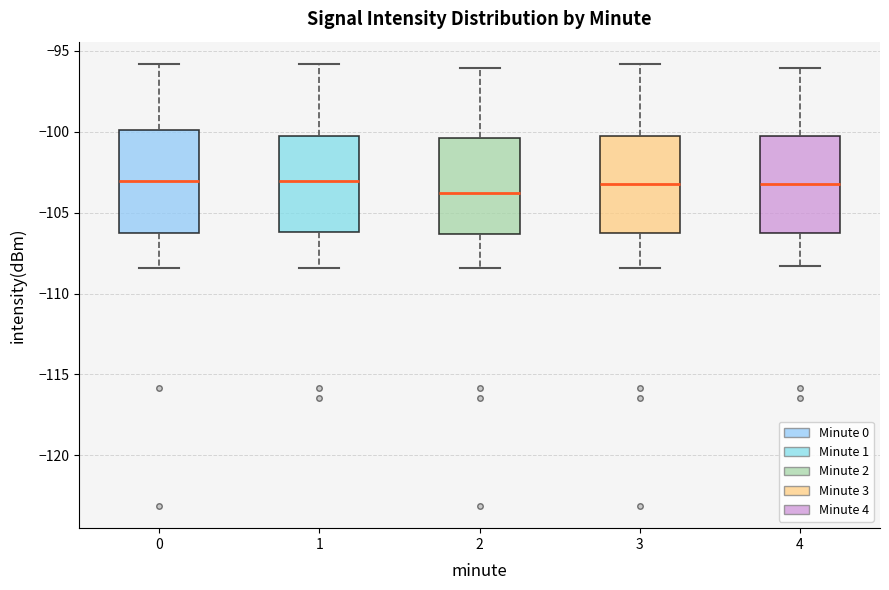

Reading left to right, read every box against the y-axis: the position of its median line, the range the box covers, and the ends of its whiskers. The values are not printed on the chart, so give them approximately, as read against the axis.

0: median -103.0, box -106.0 to -100.0, whiskers -108.5 to -96.0
1: median -103.0, box -106.0 to -100.0, whiskers -108.5 to -96.0
2: median -104.0, box -106.5 to -100.5, whiskers -108.5 to -96.0
3: median -103.5, box -106.5 to -100.0, whiskers -108.5 to -96.0
4: median -103.5, box -106.5 to -100.0, whiskers -108.5 to -96.0